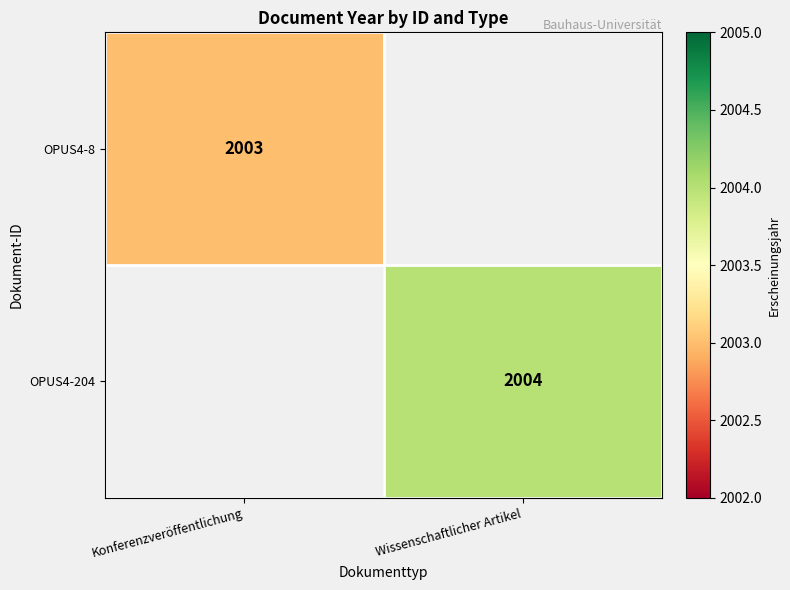

Is it true that OPUS4-8 equals 2003 at Konferenzveröffentlichung?

True